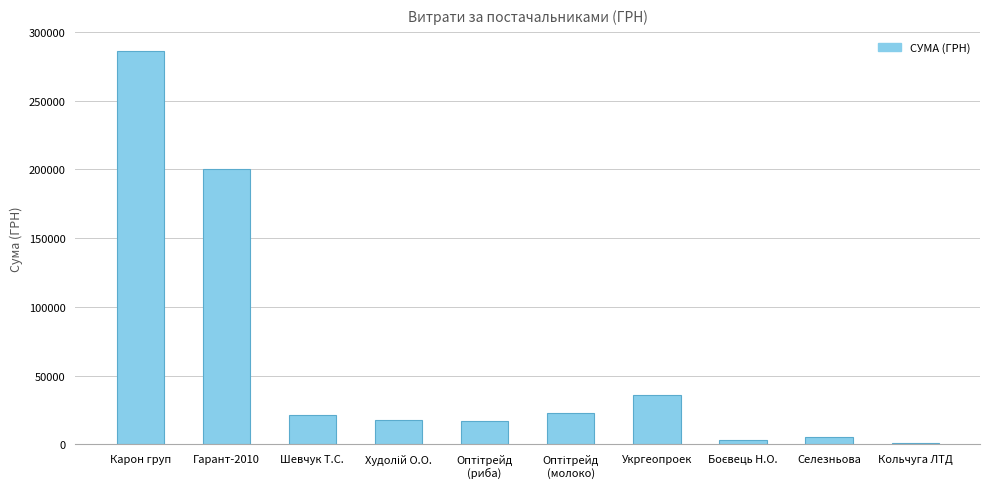

What is the sum of all values?

609741.0